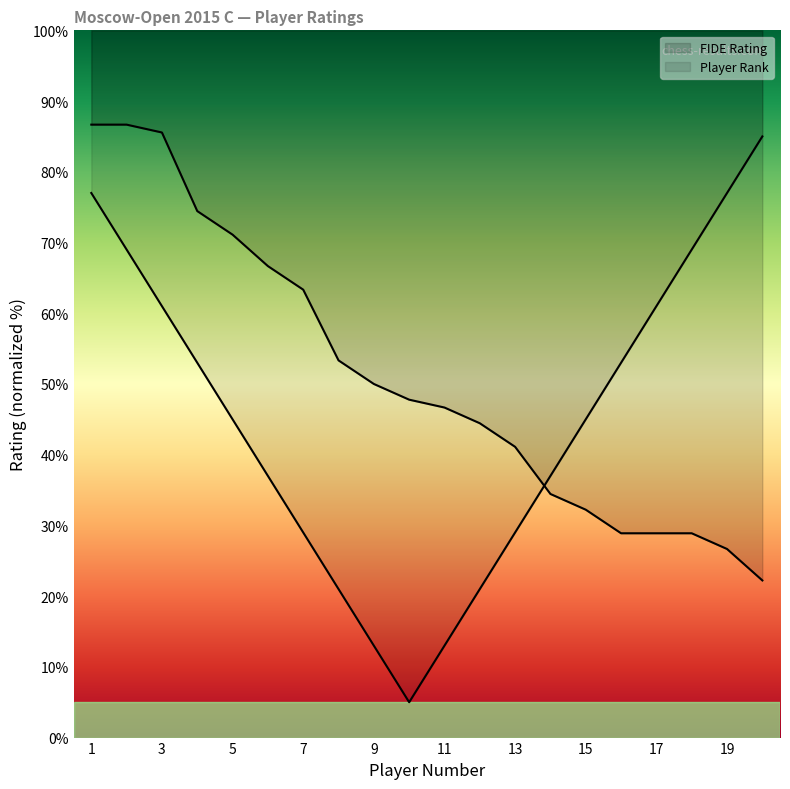

Reading left to right, extract all data points from this chart.

86.7	86.7	85.6	74.4	71.1	66.7	63.3	53.3	50.0	47.8	46.7	44.4	41.1	34.4	32.2	28.9	28.9	28.9	26.7	22.2